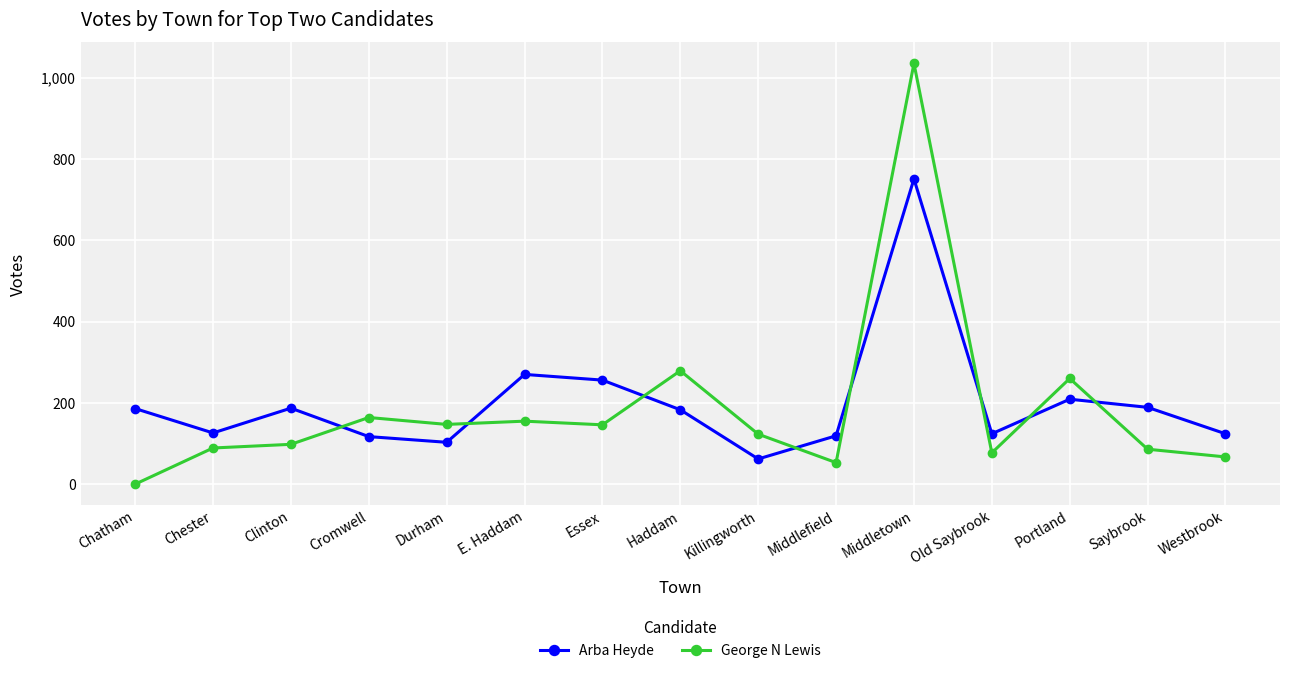

What are all the series names shown in the legend?

Arba Heyde, George N Lewis